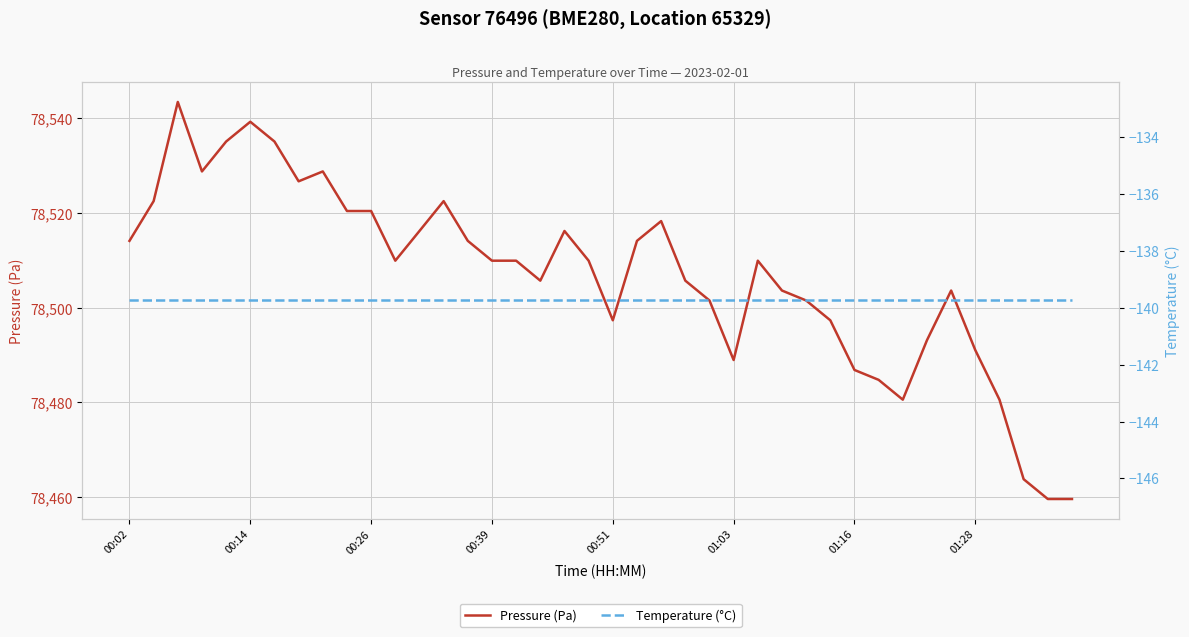

At which label does Pressure (Pa) first exceed 78509?

00:02